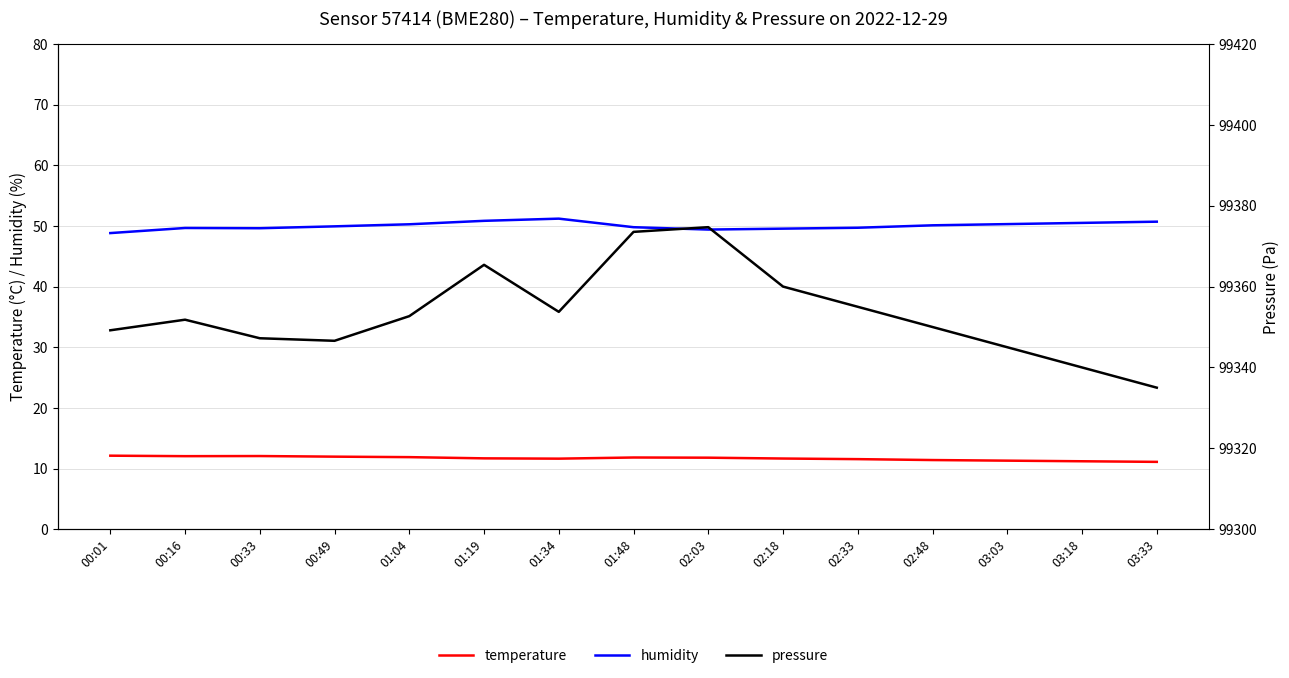

The temperature series shows 17.0 at 01:04. True or false?

False